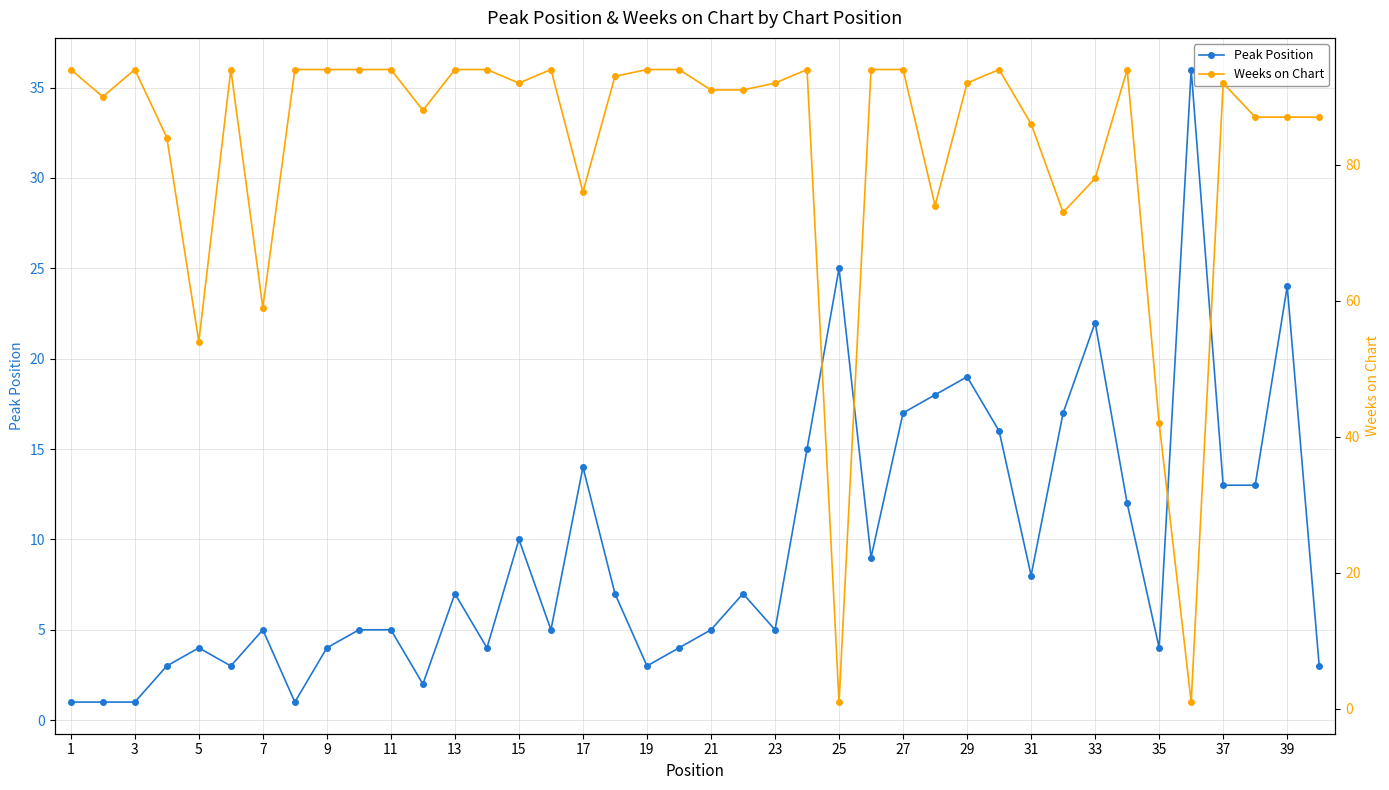

What is the total value across all series at 27?

98